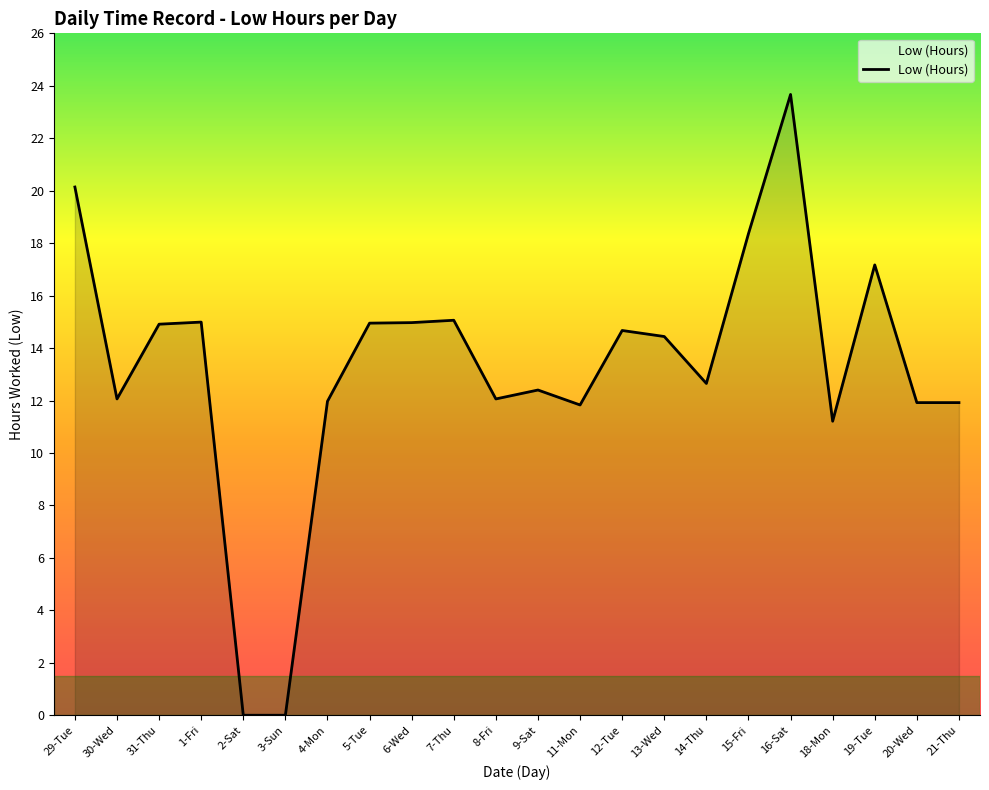

What is the change in value from 14-Thu to 16-Sat?

+11.0